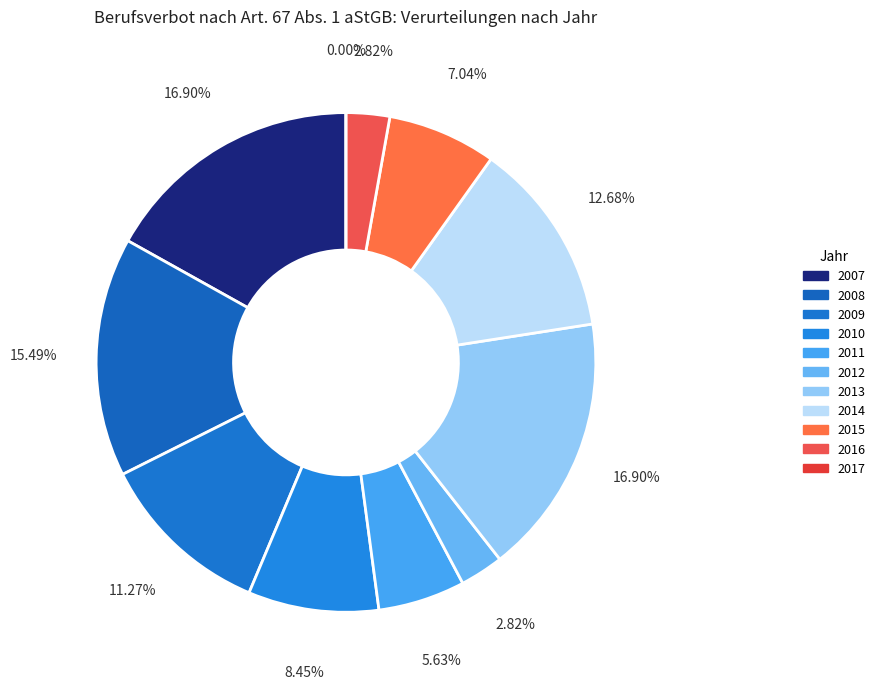

How many segments does this pie chart have?

11